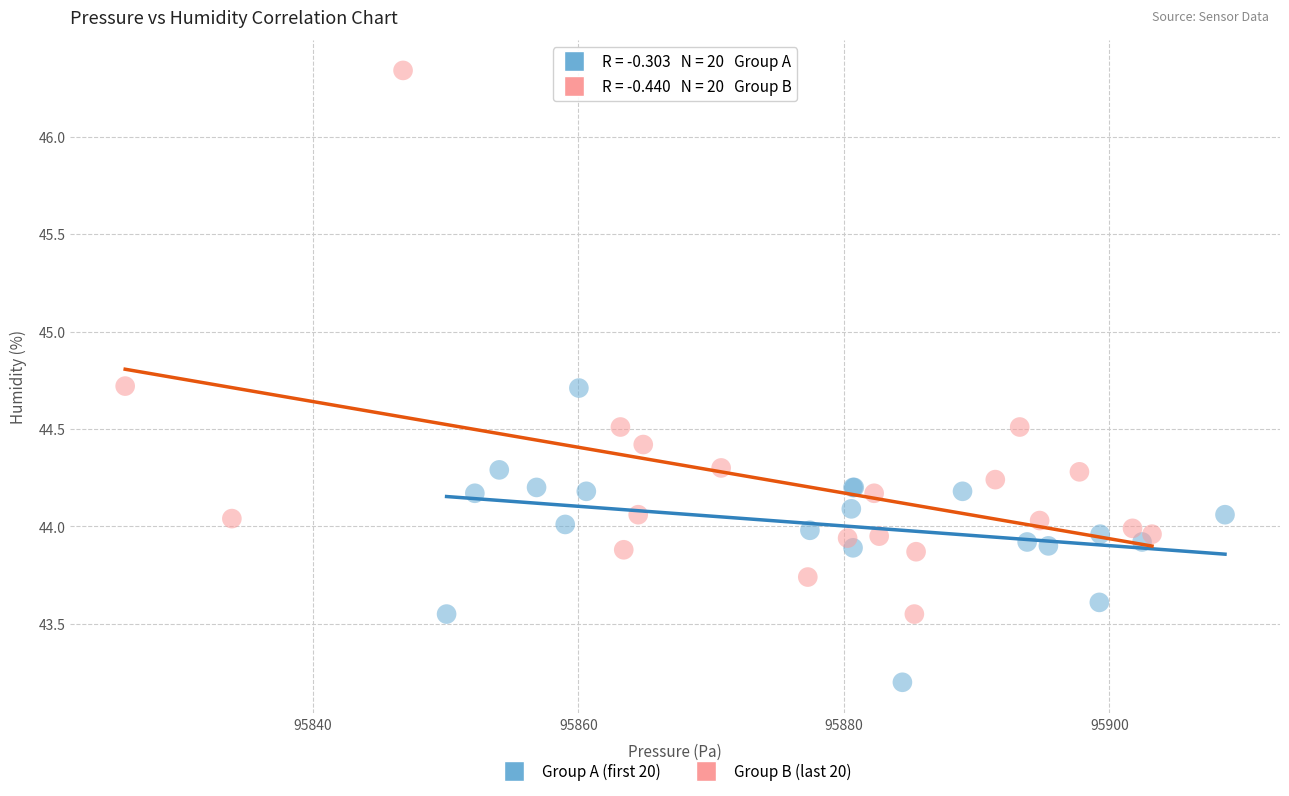

Which series has the largest Y range (max minus min)?

Group B (last 20)